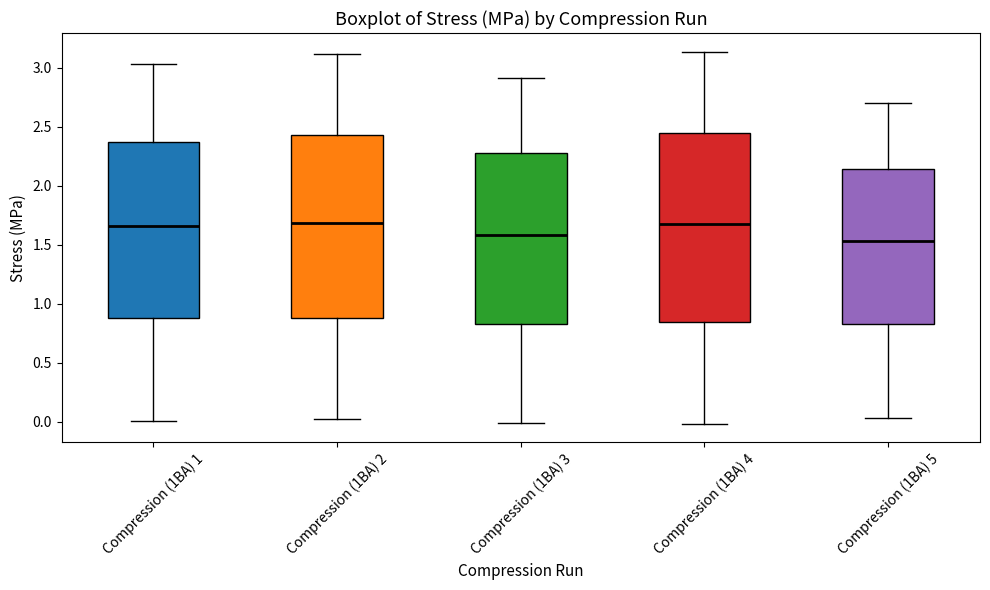

Reading left to right, transcribe this box plot: for each box, give where its median line is, the range the box spans, and where its two whiskers end, as read against the y-axis. The values are not printed on the chart, so give them approximately, as read against the axis.

Compression (1BA) 1: median 1.65, box 0.90 to 2.35, whiskers 0.00 to 3.05
Compression (1BA) 2: median 1.70, box 0.90 to 2.40, whiskers 0.05 to 3.10
Compression (1BA) 3: median 1.60, box 0.85 to 2.30, whiskers 0.00 to 2.90
Compression (1BA) 4: median 1.70, box 0.85 to 2.45, whiskers 0.00 to 3.15
Compression (1BA) 5: median 1.55, box 0.85 to 2.15, whiskers 0.05 to 2.70